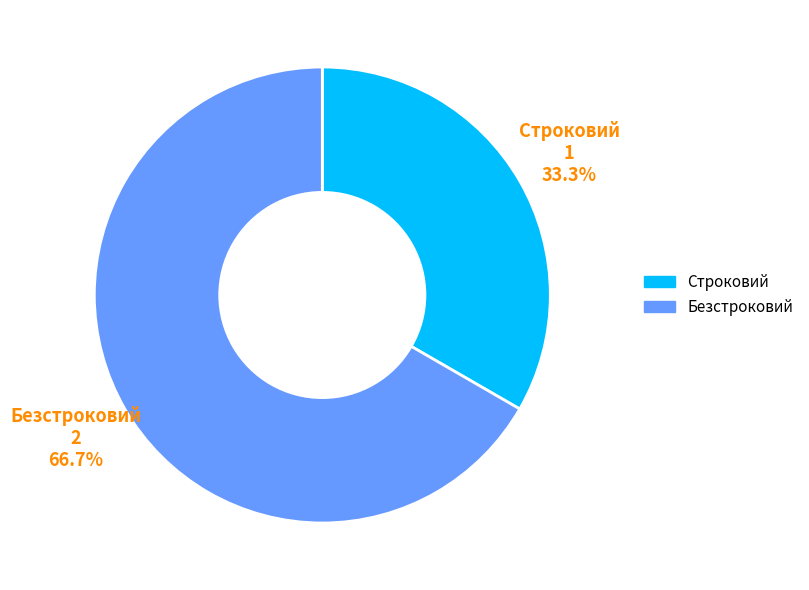

Rank the categories by value from lowest to highest.

Строковий, Безстроковий